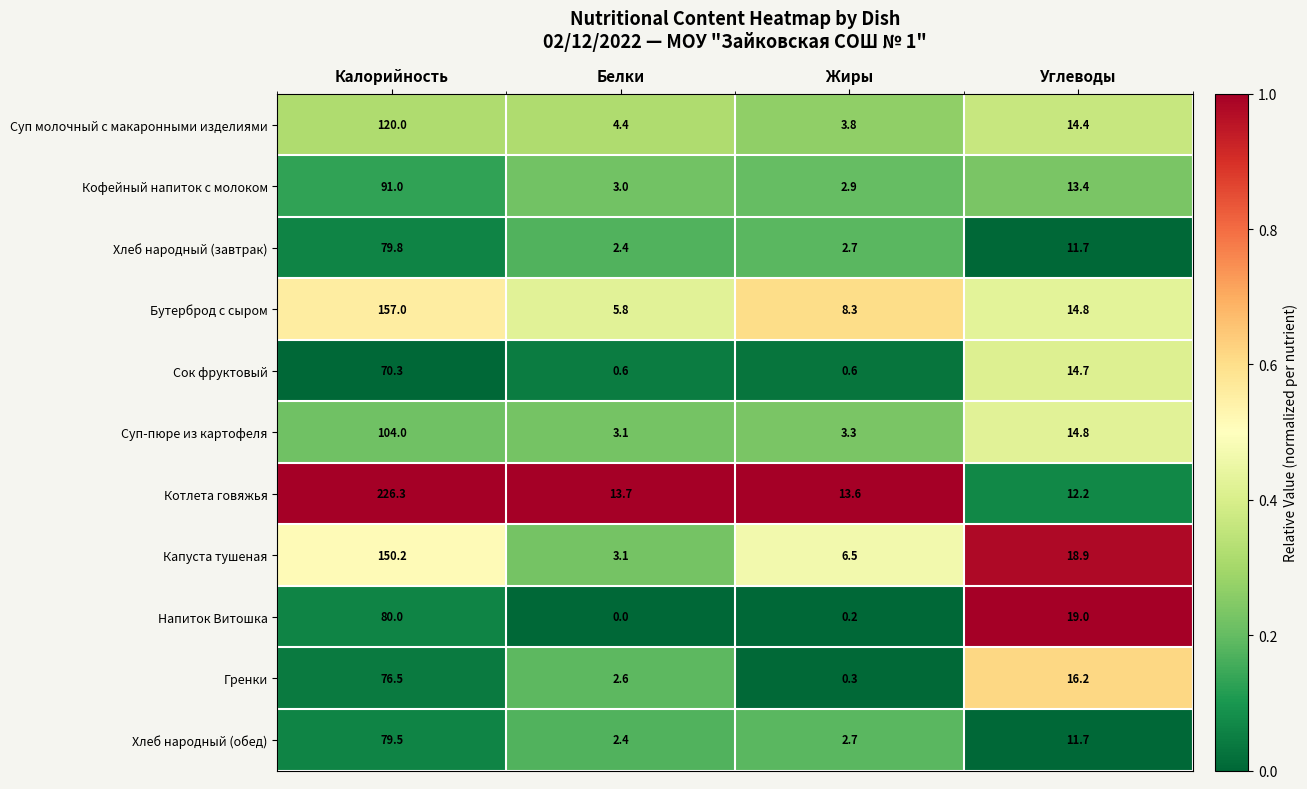

At Калорийность, list the series in order from largest to smallest.

Котлета говяжья, Бутерброд с сыром, Капуста тушеная, Суп молочный с макаронными изделиями, Суп-пюре из картофеля, Кофейный напиток с молоком, Напиток Витошка, Хлеб народный (завтрак), Хлеб народный (обед), Гренки, Сок фруктовый